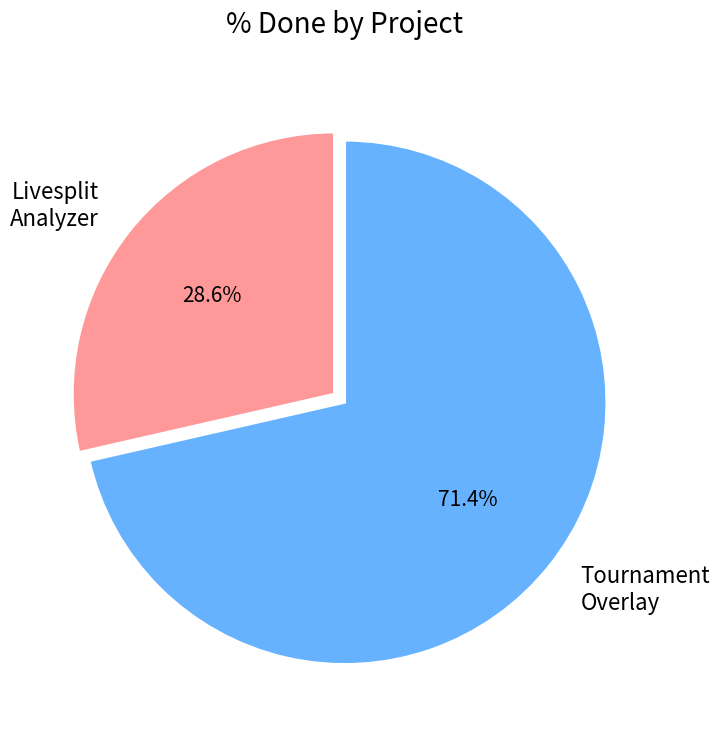

Rank the categories by value from highest to lowest.

Tournament Overlay, Livesplit Analyzer